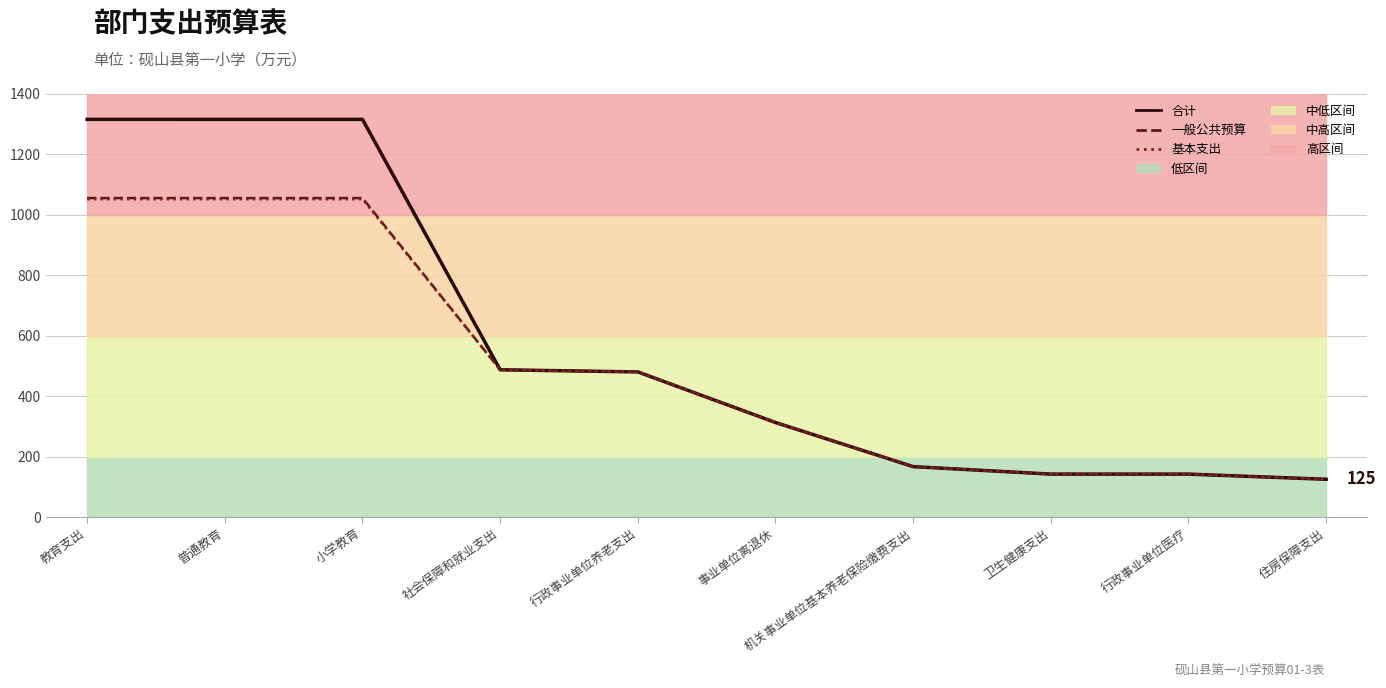

At 事业单位离退休, list the series in order from largest to smallest.

合计, 一般公共预算, 基本支出